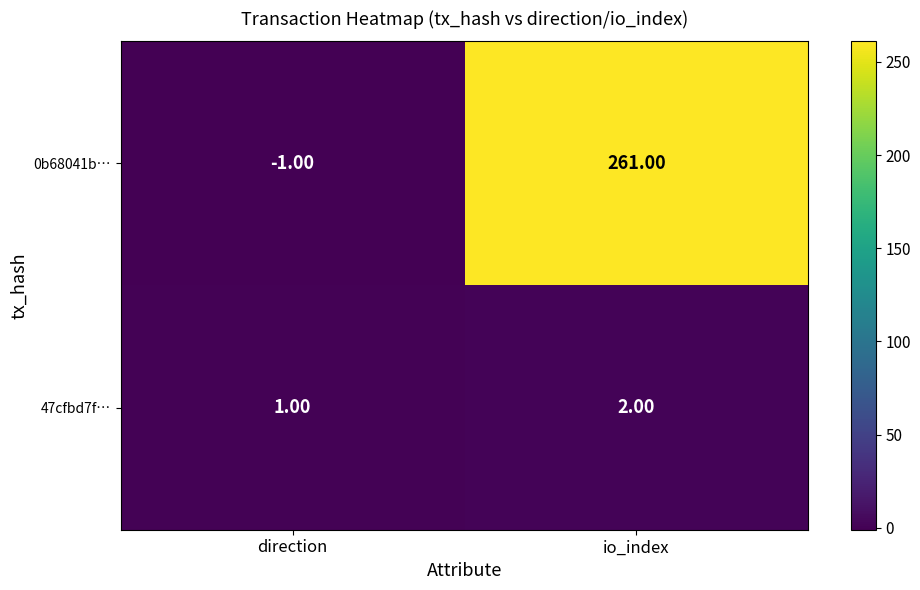

How many distinct data groups are displayed?

2